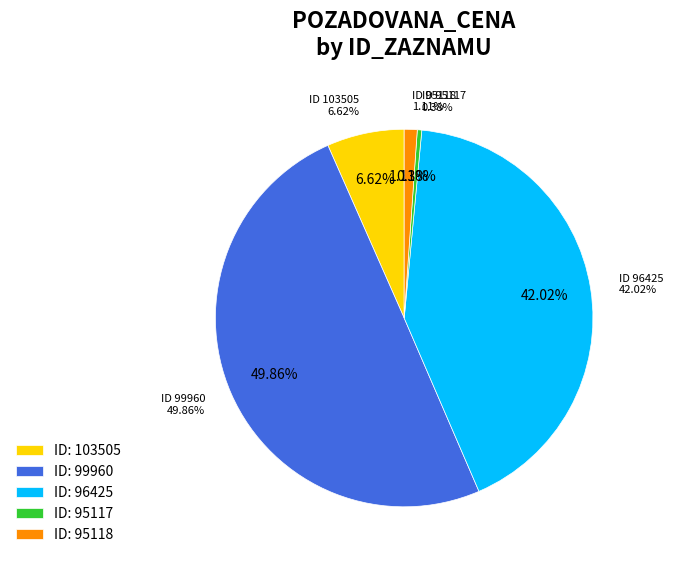

Does 96425 represent more than half of the total?

No